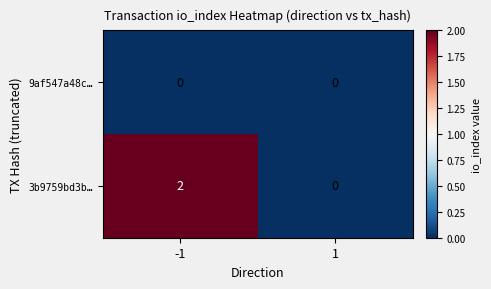

List the series in order of their overall mean, lowest first.

9af547a48c…, 3b9759bd3b…